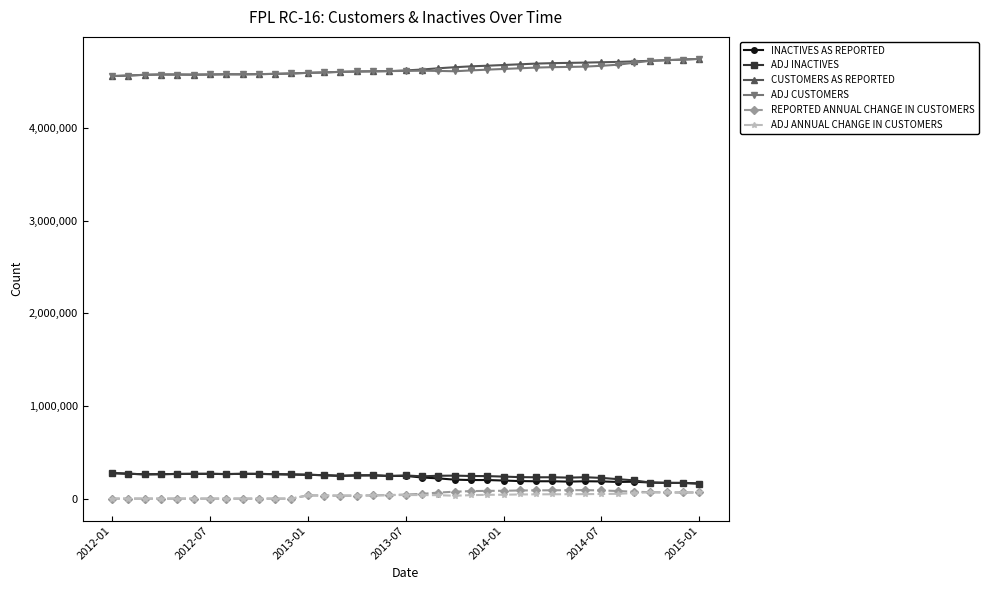

True or false: ADJ CUSTOMERS has more than 1 interior local peaks.

True